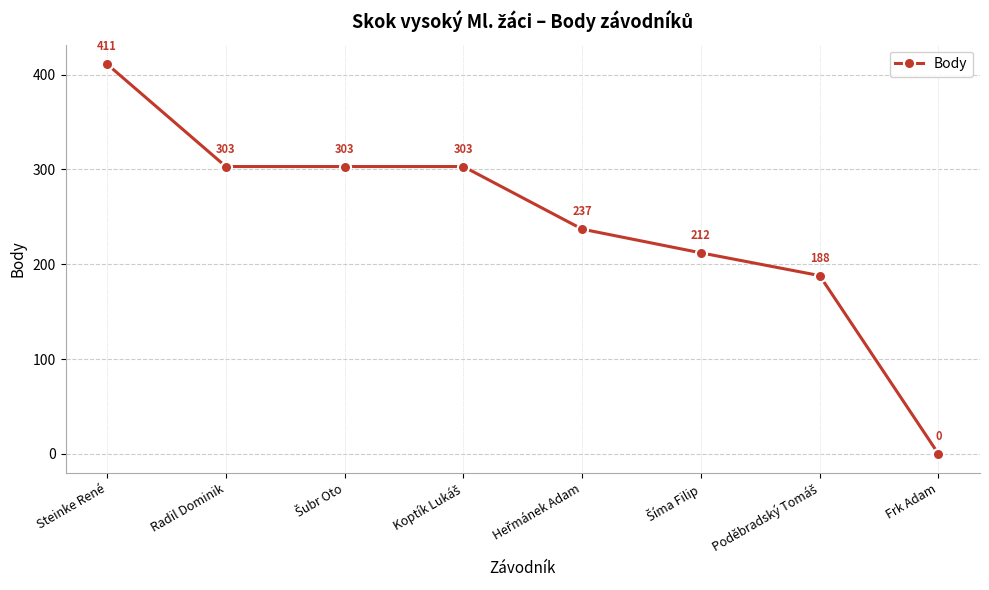

True or false: there are more than 2 points higher than both neighbors.

False